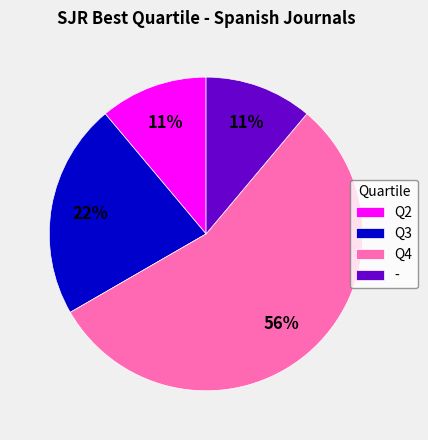

To the nearest percent, what portion does Q3 represent?

22%